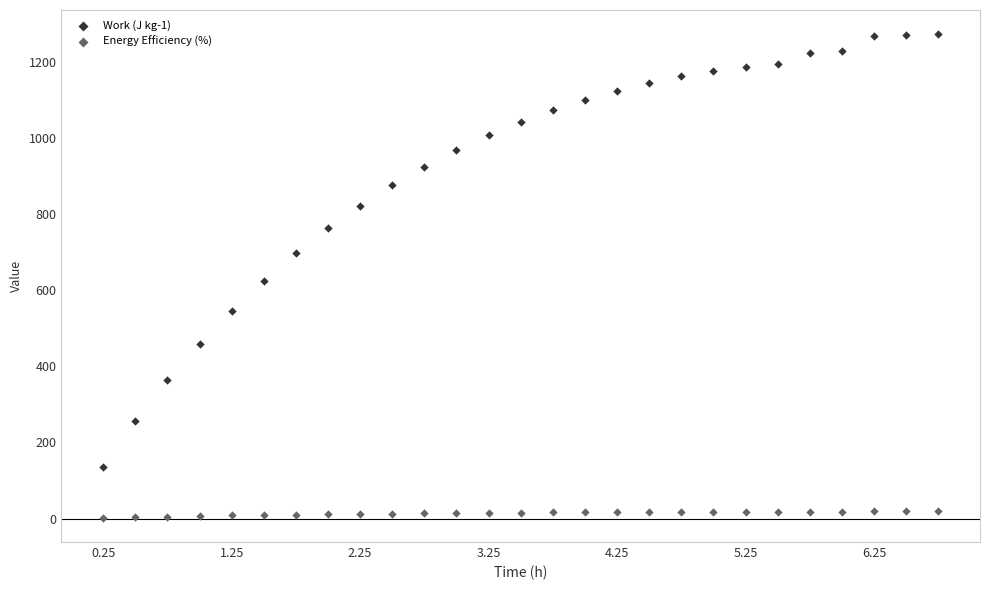

Which series reaches the minimum Y coordinate?

Energy Efficiency (%)